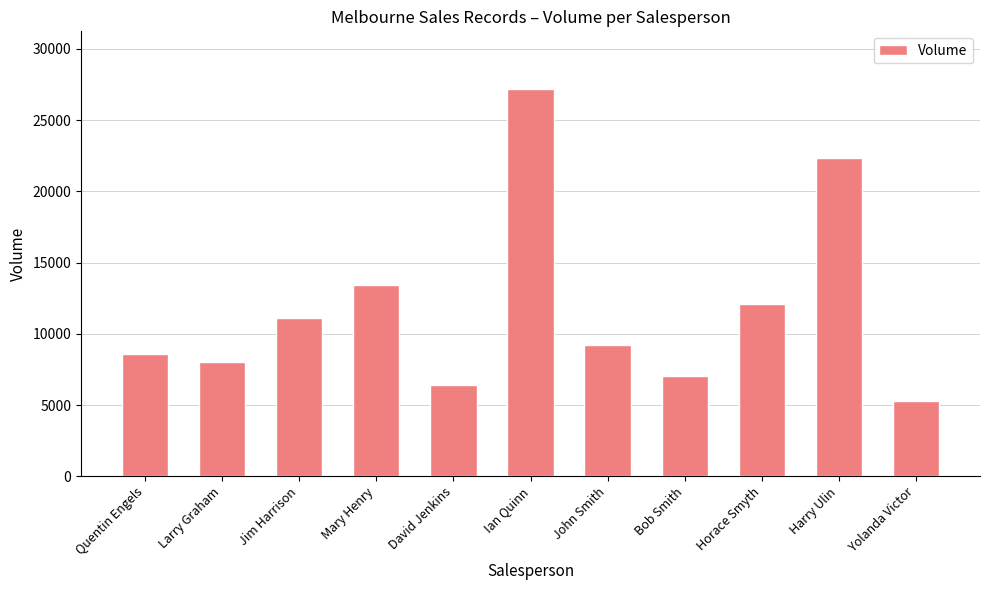

How many bars are there in total?

11